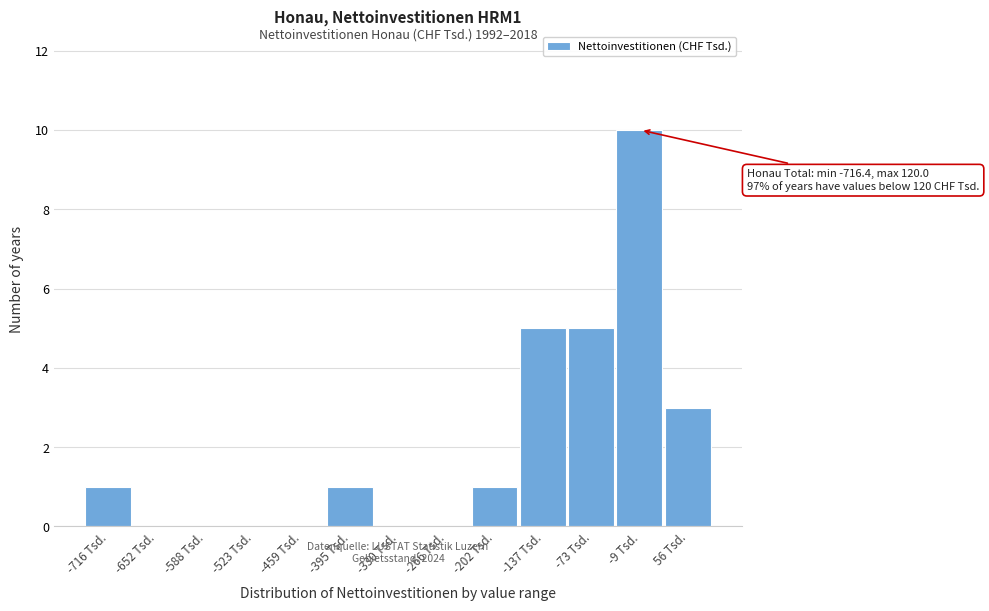

Reading left to right, transcribe all the data shown in this chart.

-716 Tsd.=1	-652 Tsd.=0	-588 Tsd.=0	-523 Tsd.=0	-459 Tsd.=0	-395 Tsd.=1	-330 Tsd.=0	-266 Tsd.=0	-202 Tsd.=1	-137 Tsd.=5	-73 Tsd.=5	-9 Tsd.=10	56 Tsd.=3